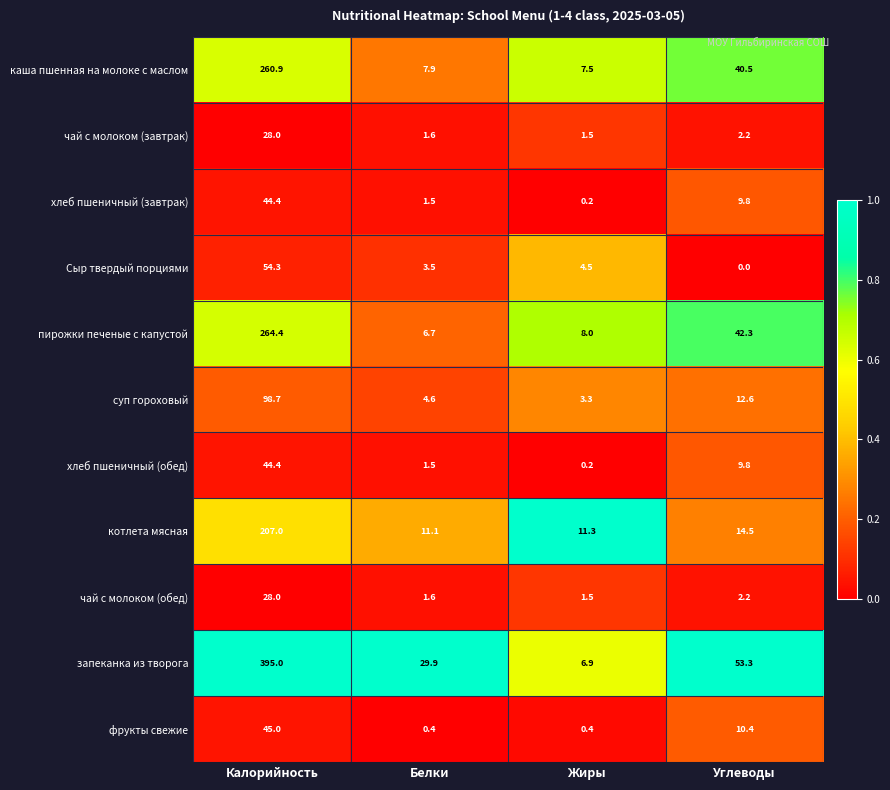

Where is хлеб пшеничный (завтрак) nearest to the value 22?

Углеводы